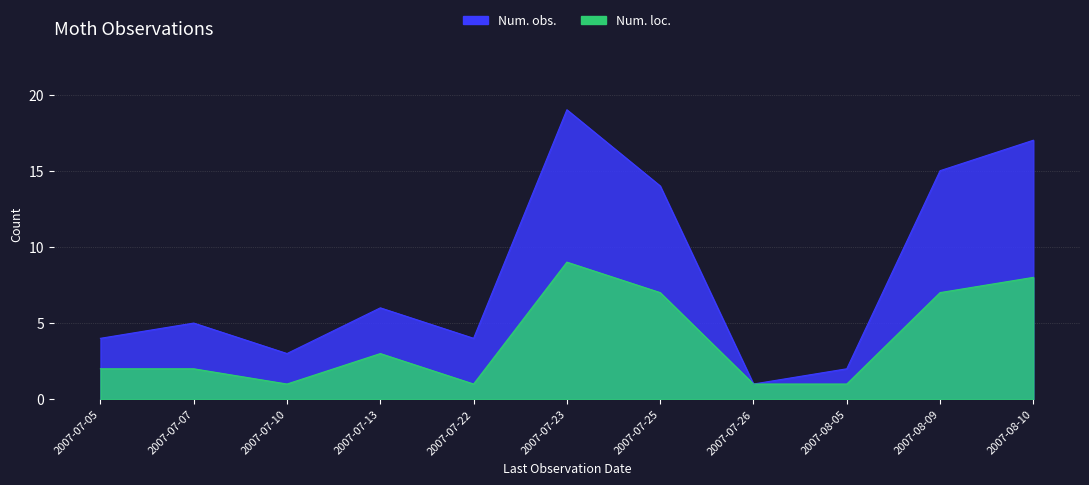

Rank the series by their maximum value, from highest to lowest.

Num. obs., Num. loc.